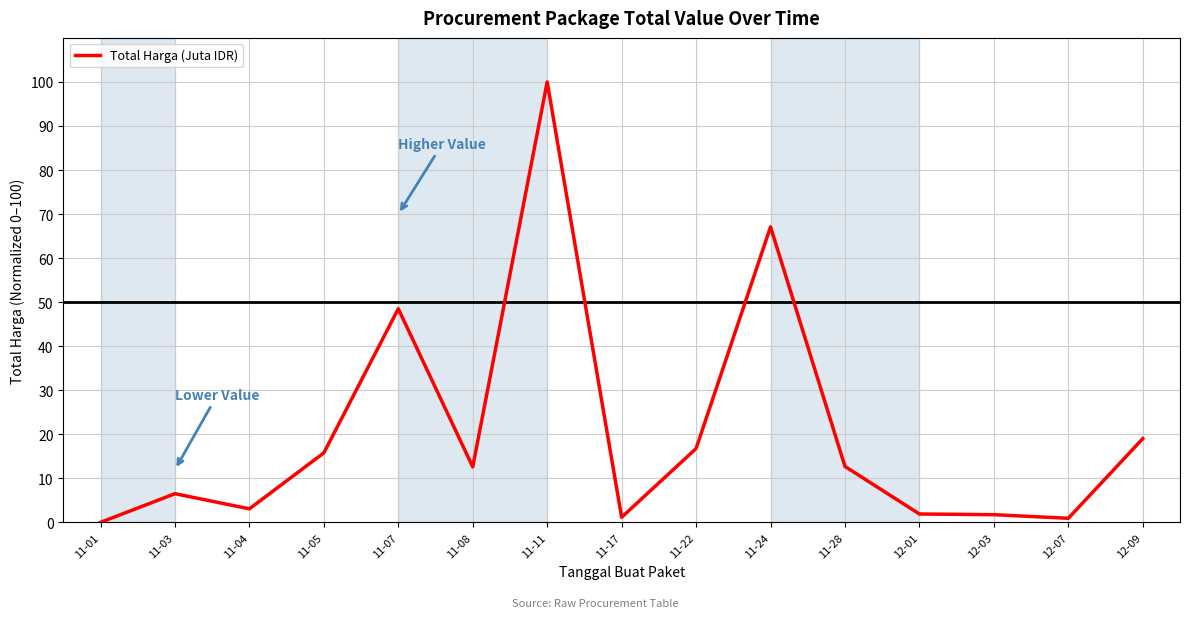

Is it true that the value at 11-08 is 12.6?

True